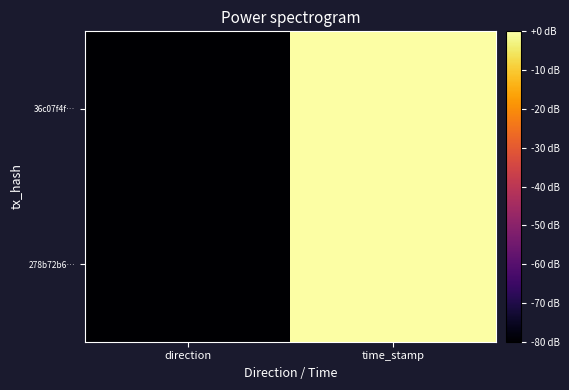

At which category is the sum across all series the highest?

time_stamp